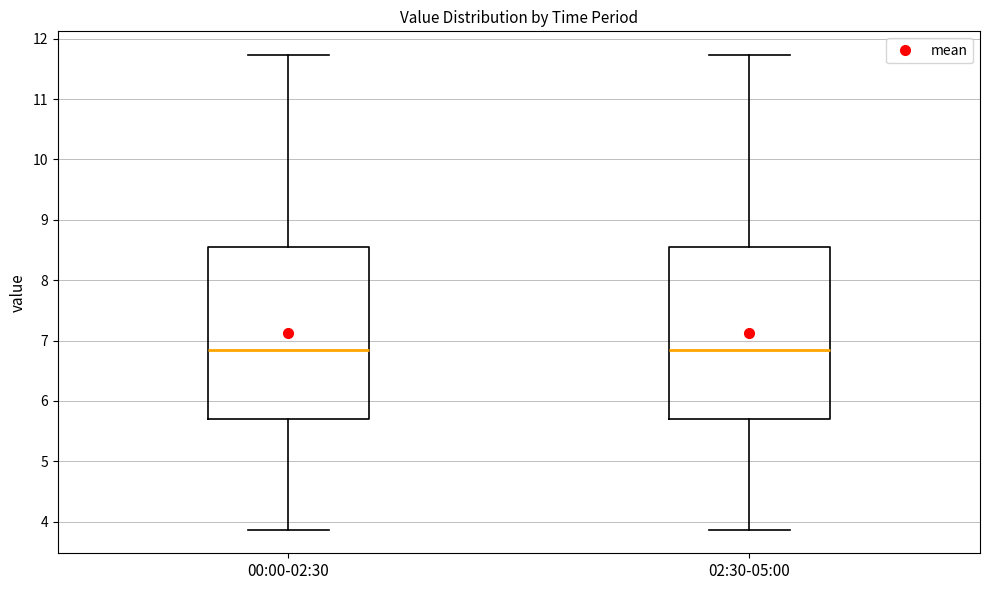

Reading left to right, transcribe this box plot: for each box, give where its median line is, the range the box spans, and where its two whiskers end, as read against the y-axis. The values are not printed on the chart, so give them approximately, as read against the axis.

00:00-02:30: median 6.9, box 5.7 to 8.6, whiskers 3.9 to 11.7
02:30-05:00: median 6.9, box 5.7 to 8.6, whiskers 3.9 to 11.7